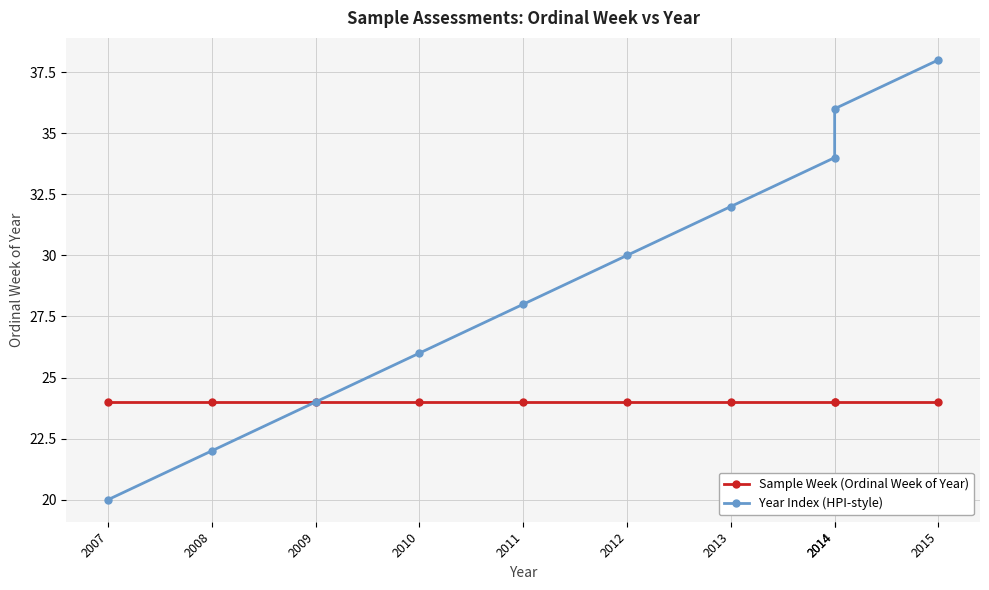

True or false: Sample Week (Ordinal Week of Year) has a value of 24 at 2014.

True